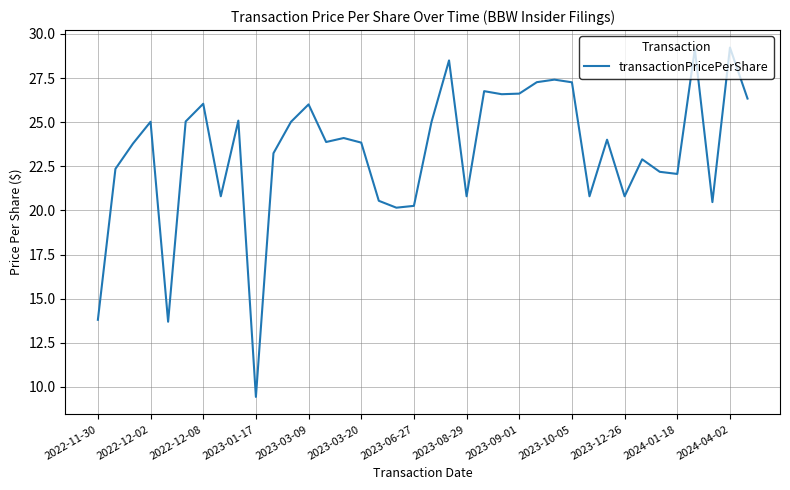

What is the maximum value shown in the chart?

29.2